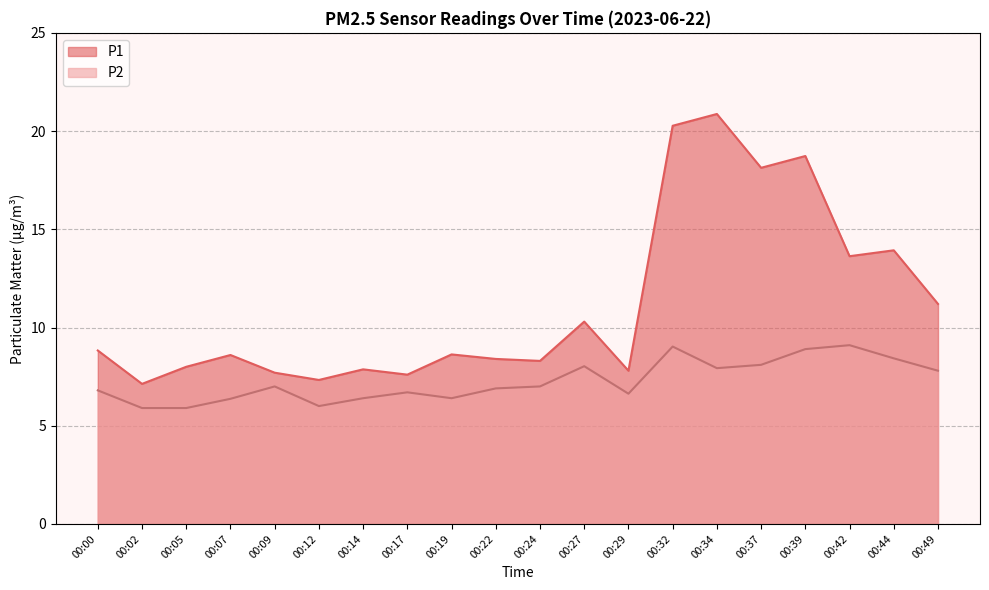

Where does the P1 series first go above 8?

00:00